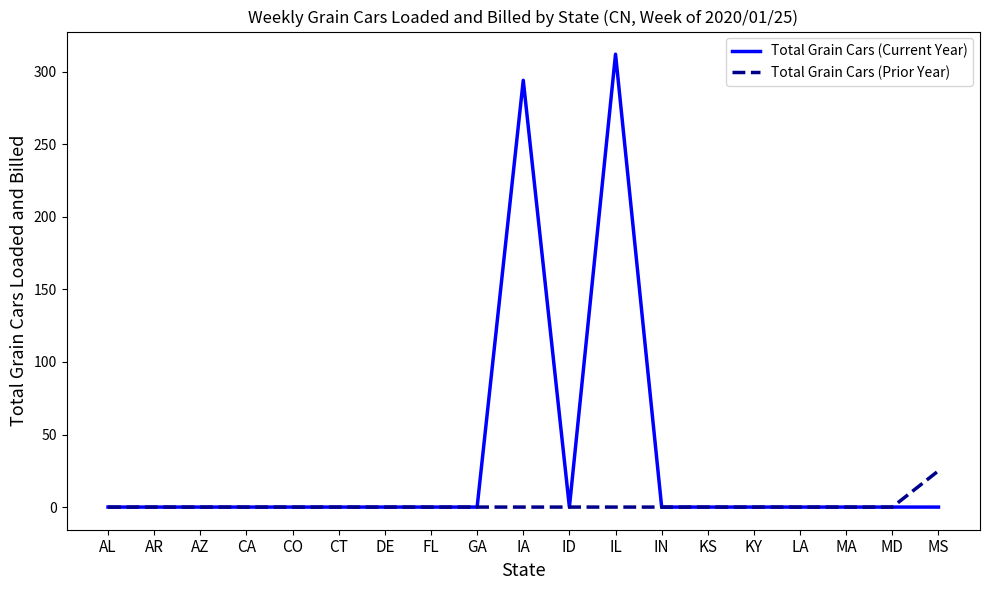

Which series changed the most between CO and IA?

Total Grain Cars (Current Year)